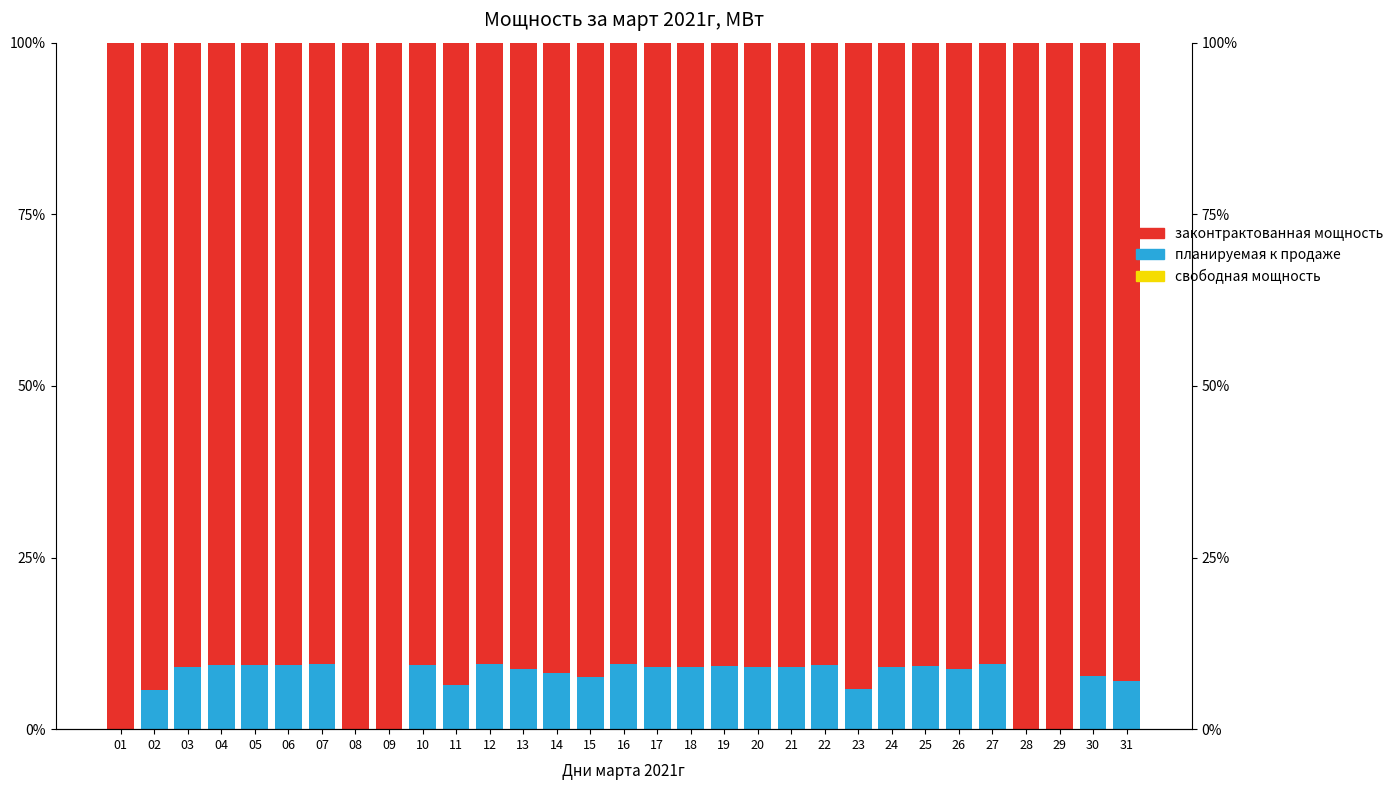

What is the greatest value displayed?

100.0